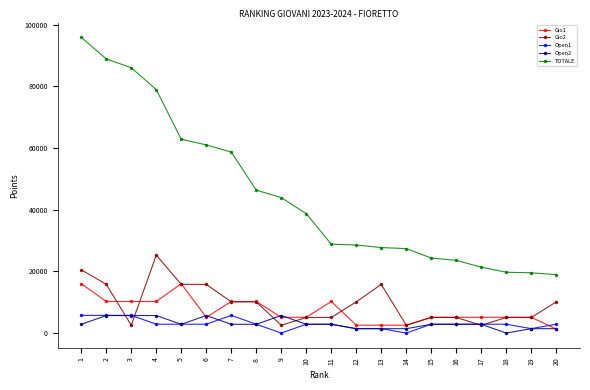

What is the sum of the Open2 values at 6 and 17?

8527.2